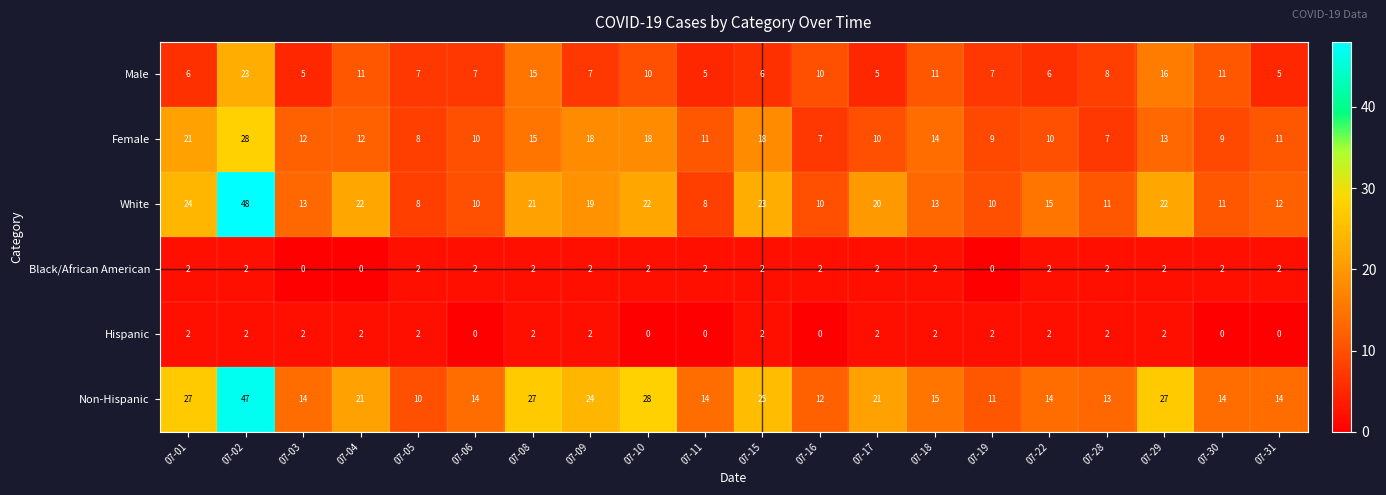

What is the difference between the maximum and minimum values in the Non-Hispanic series?

37